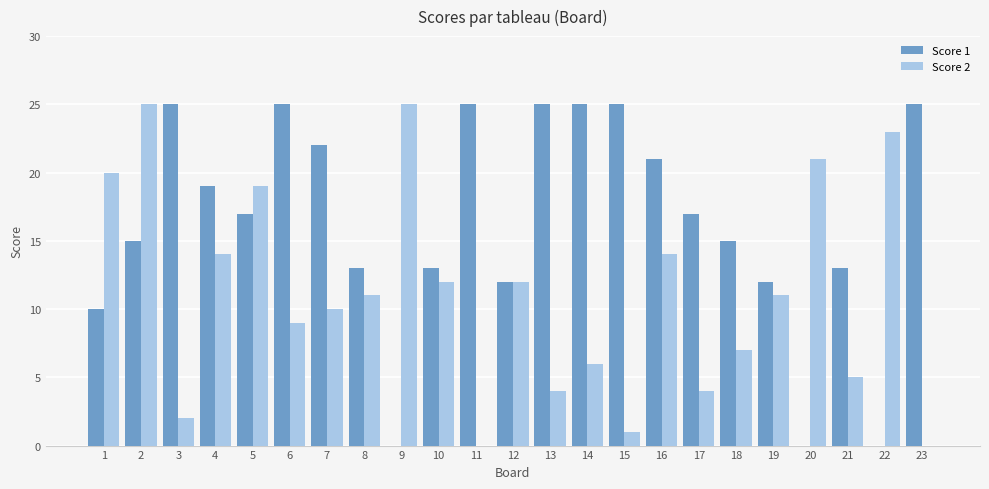

Which series has the largest total across all categories?

Score 1